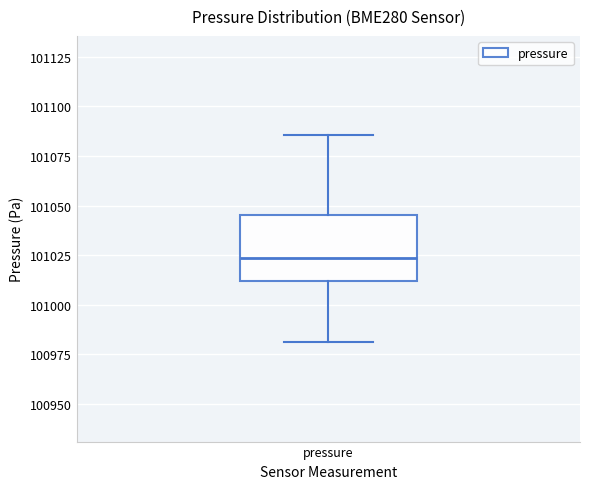

Transcribe this box plot: give where the median line is, the range the box spans, and where the two whiskers end, as read against the y-axis. The values are not printed on the chart, so give them approximately, as read against the axis.

median 101025, box 101010 to 101045, whiskers 100980 to 101085